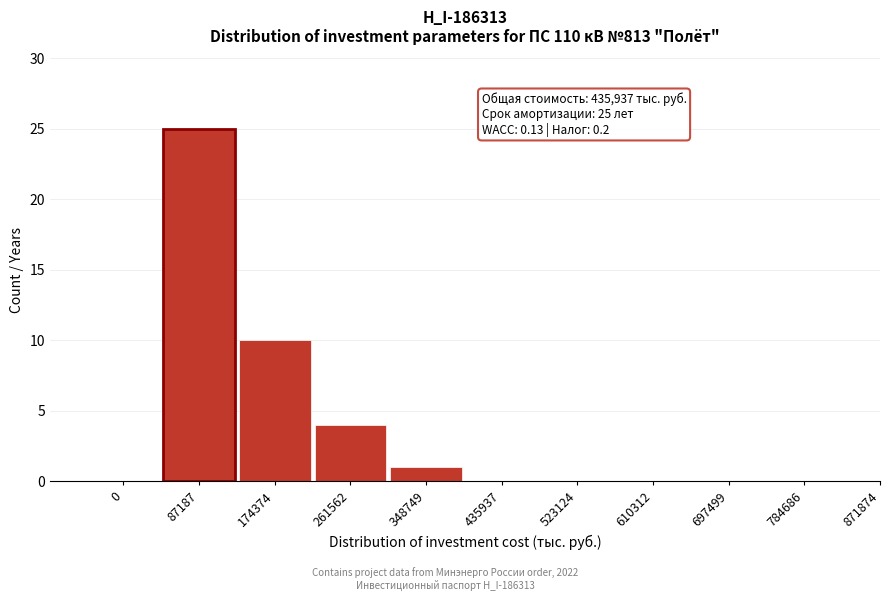

Reading left to right, transcribe all the data shown in this chart.

0=0	87187=25	174374=10	261562=4	348749=1	435937=0	523124=0	610312=0	697499=0	784686=0